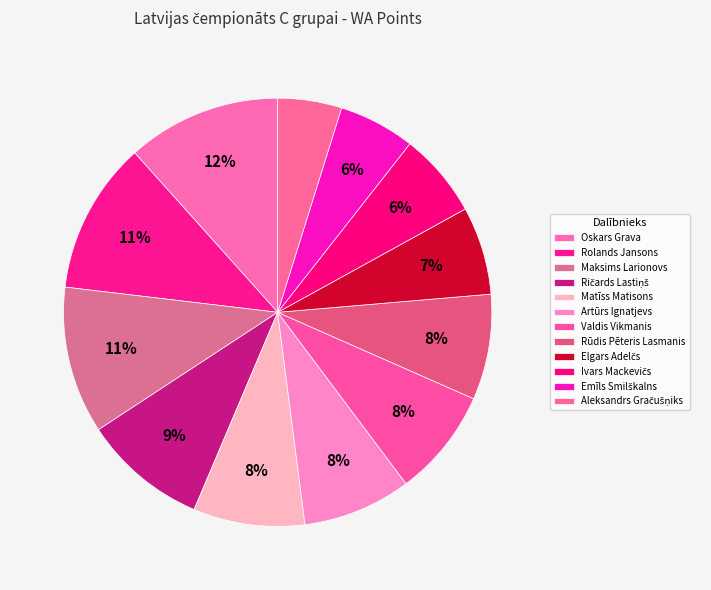

Is the sum of Oskars Grava and Ričards Lastiņš greater than half?

No